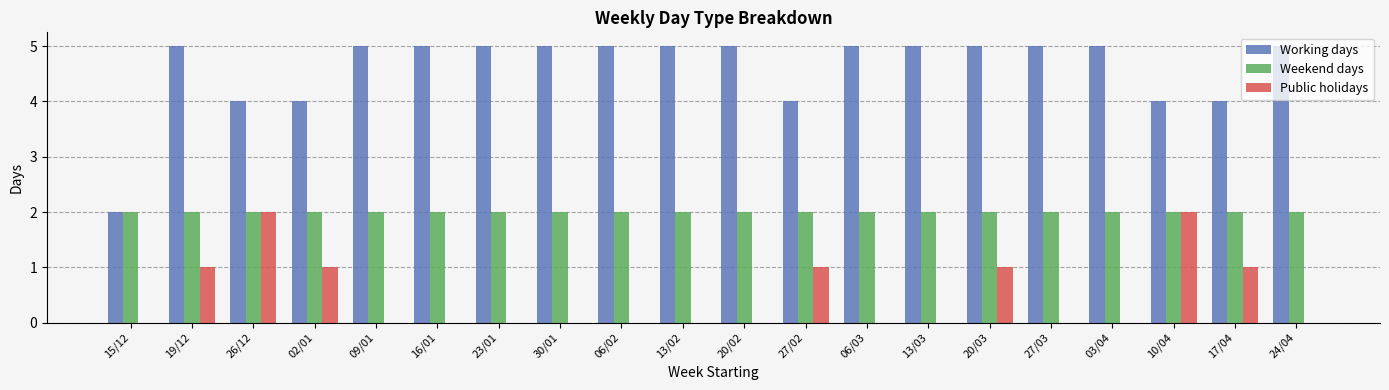

What is the sum of the Weekend days values at 16/01 and 06/03?

4